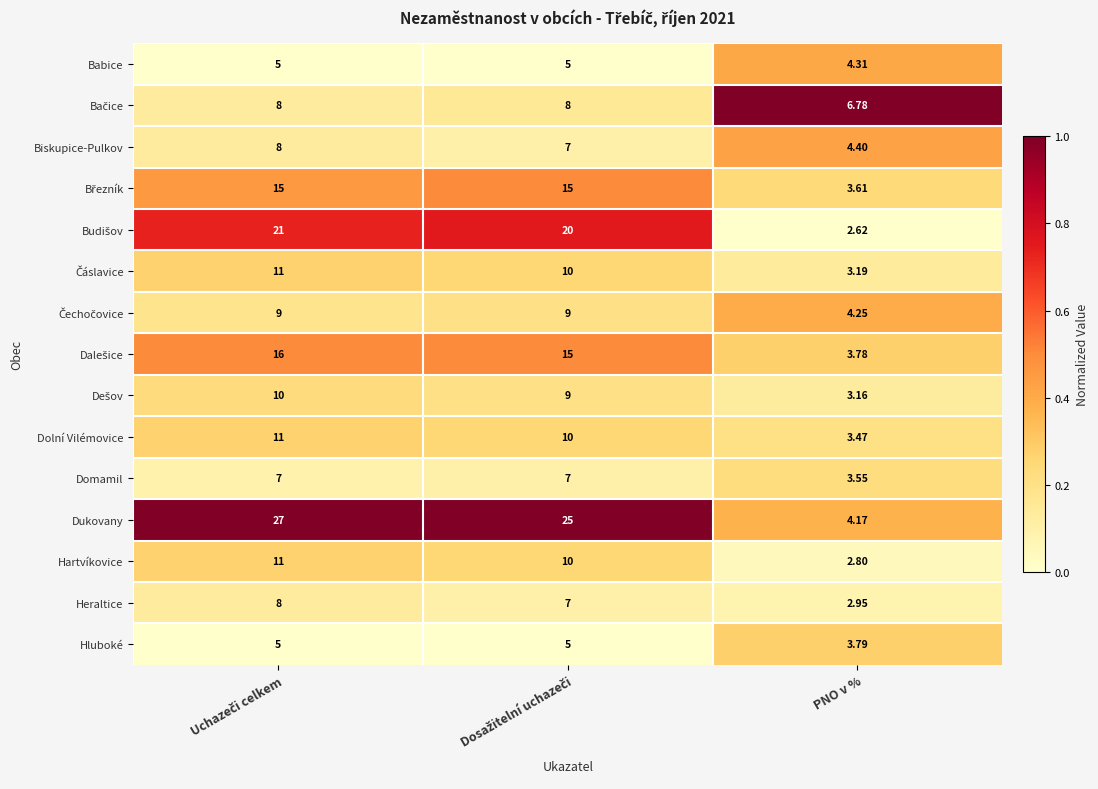

Which category has the lowest value across all series?

PNO v %